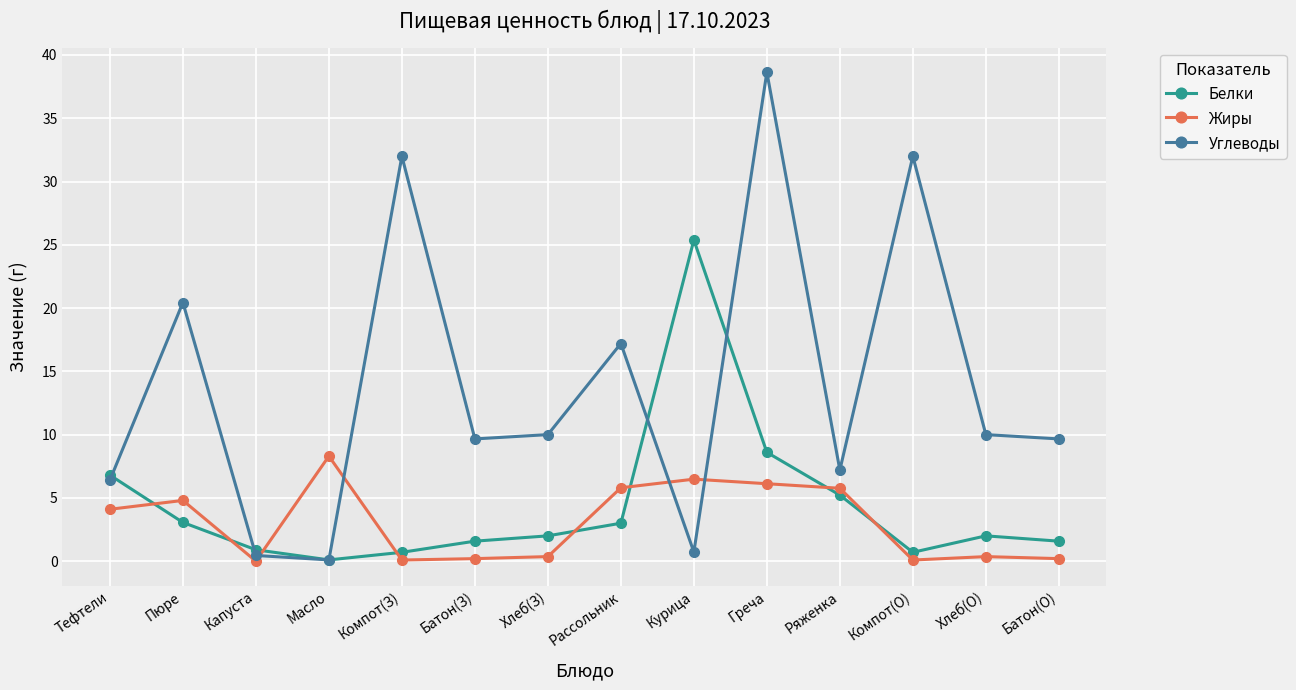

Which category has the lowest value in the Белки series?

Масло